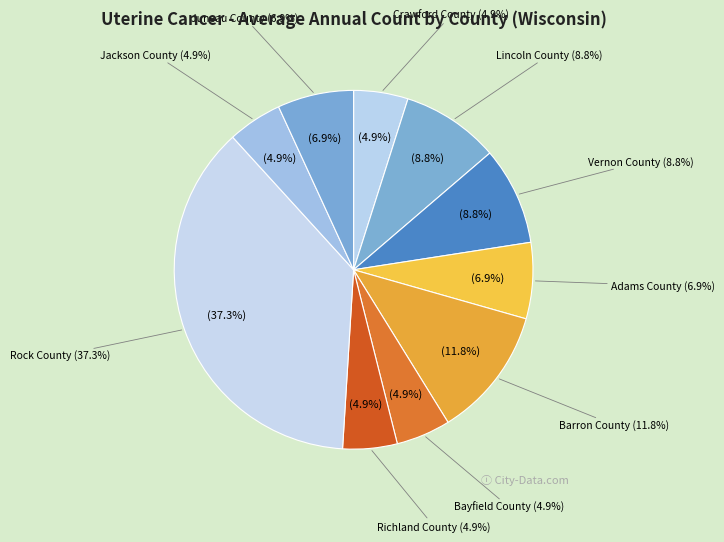

True or false: Vernon County accounts for 9% of the total.

True